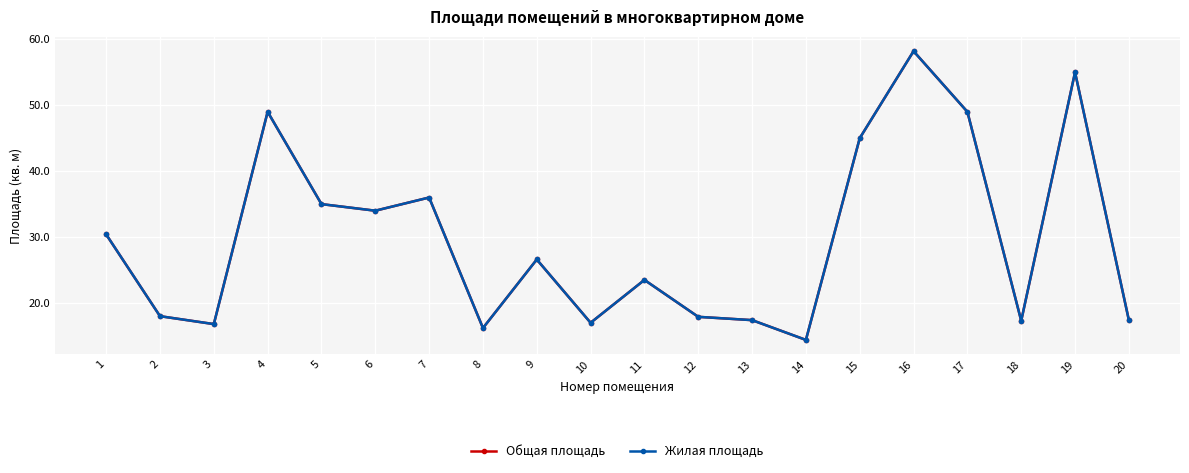

Is this an area chart (filled region under the line)?

No